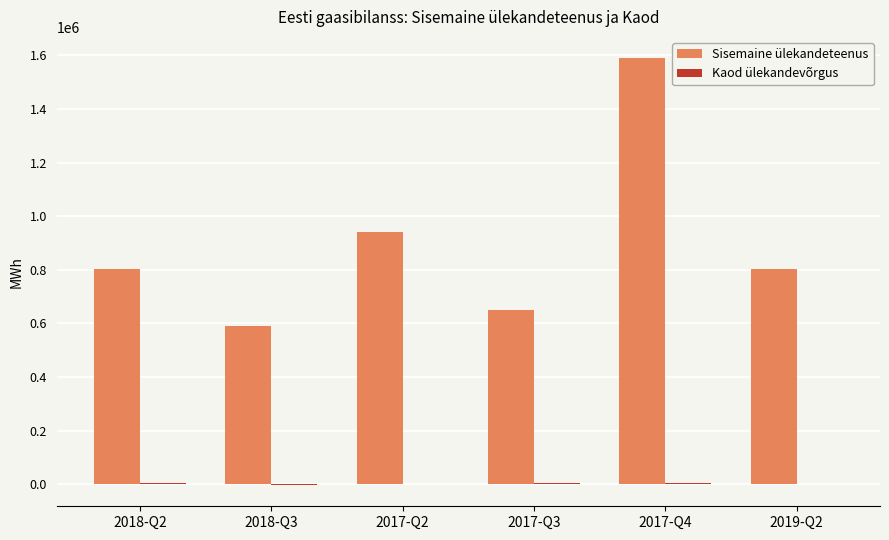

How many groups of bars are there?

6